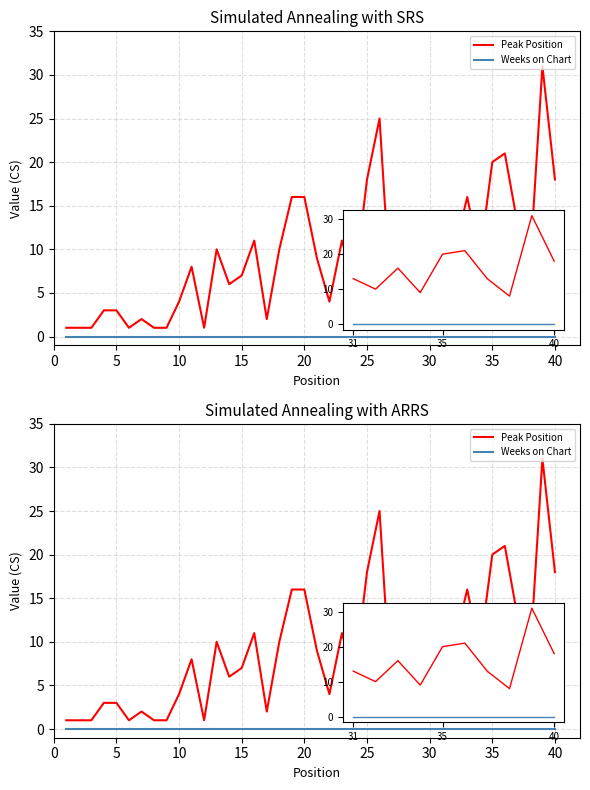

Which series has the largest total across all categories?

Peak Position